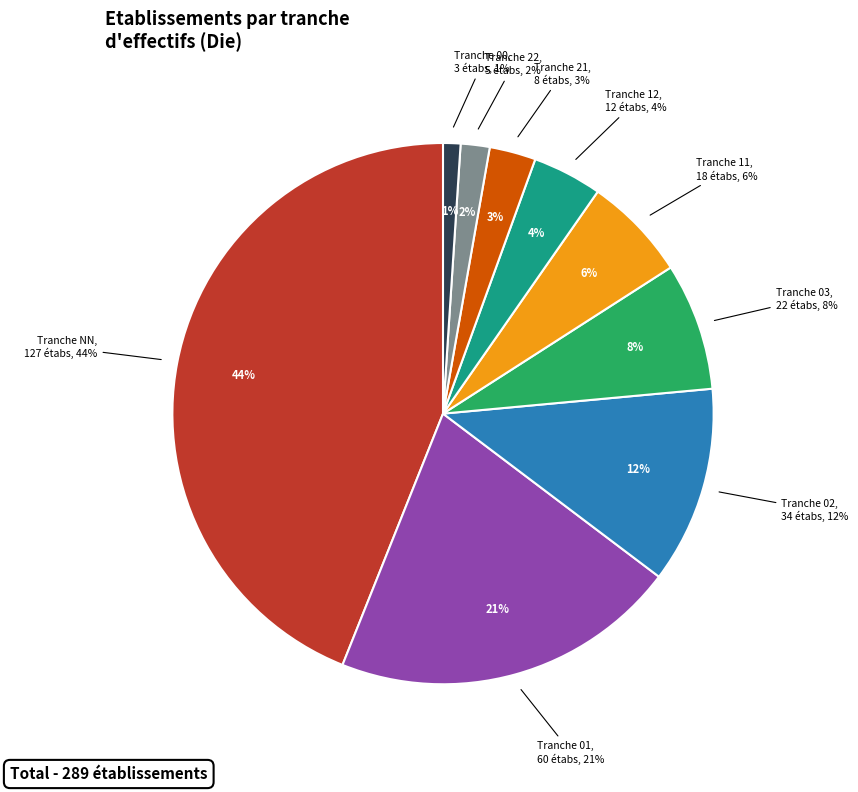

What percentage is the 01 slice, to the nearest percent?

21%